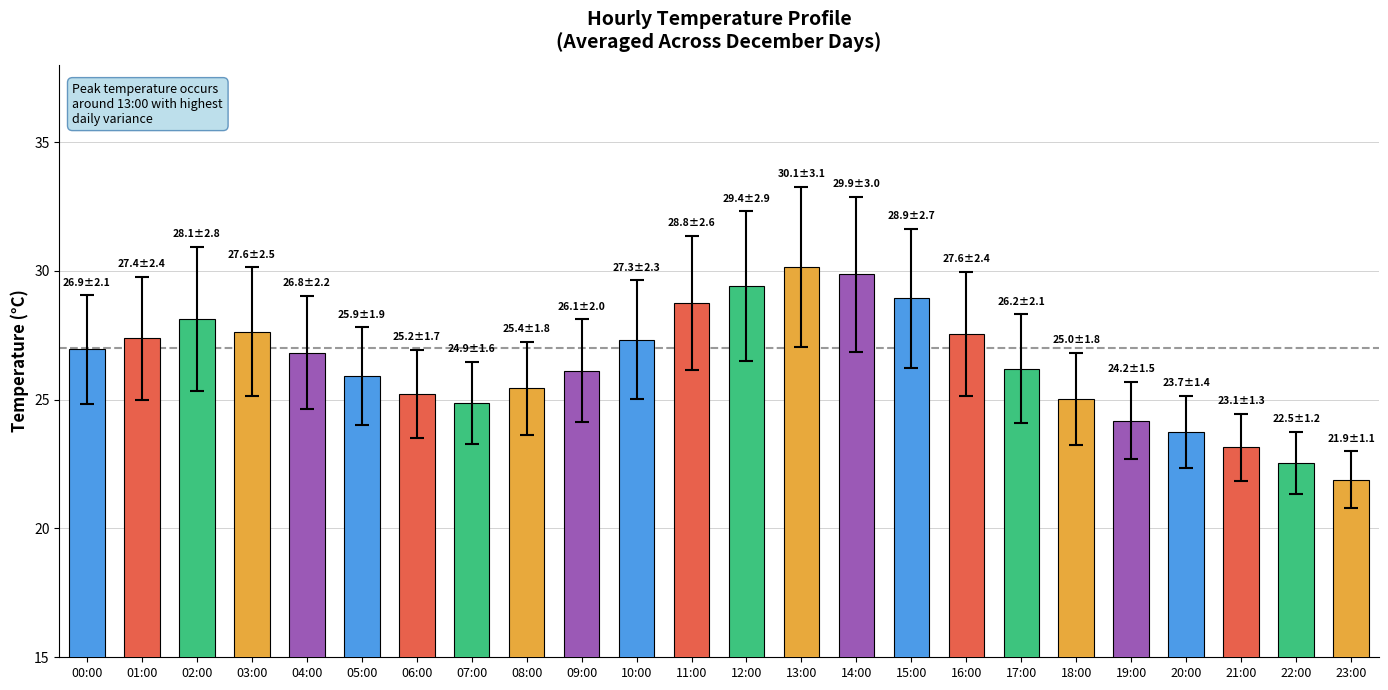

What is the approximate value at 18:00?

25.0